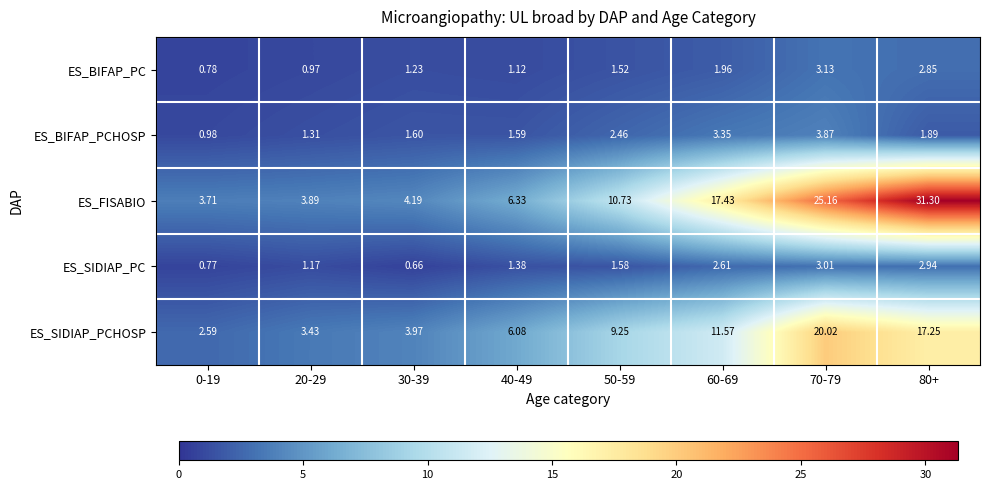

Between 30-39 and 70-79, which series saw the biggest shift?

ES_FISABIO